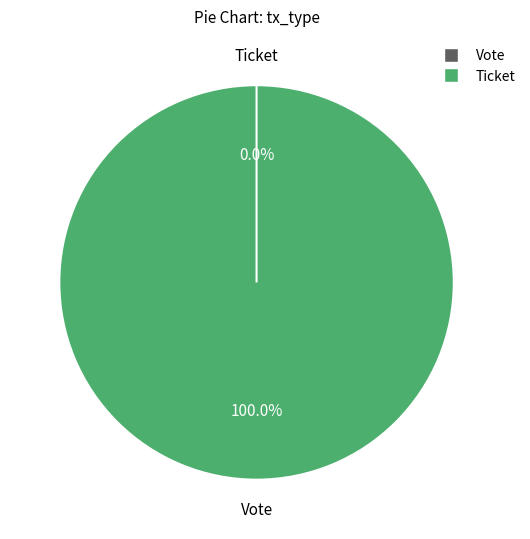

To the nearest percent, what is the average slice percentage?

50%